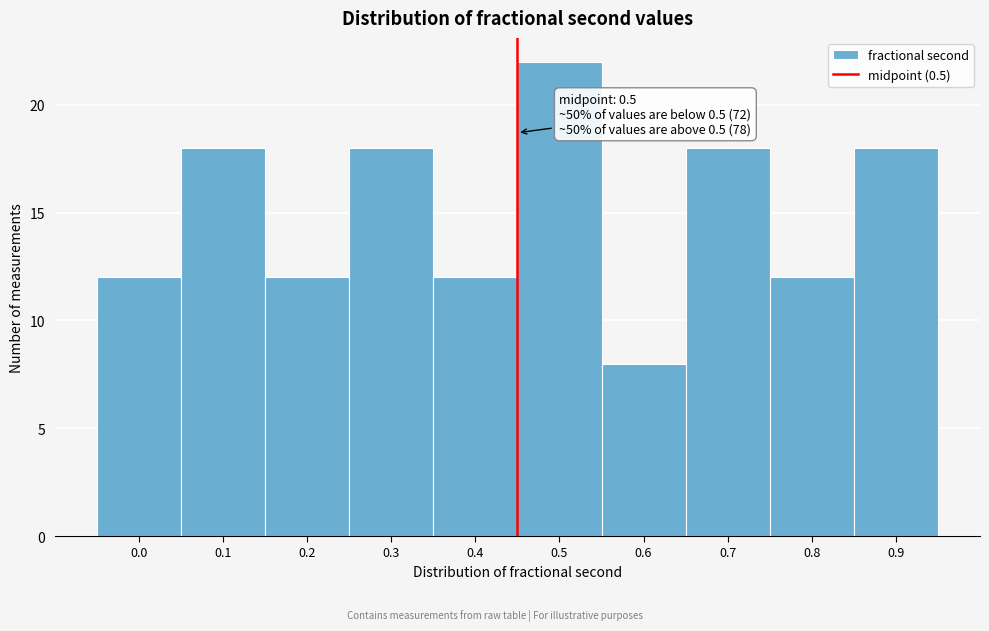

Reading right to left, list all the values displayed in this chart.

0.9=18	0.8=12	0.7=18	0.6=8	0.5=22	0.4=12	0.3=18	0.2=12	0.1=18	0.0=12